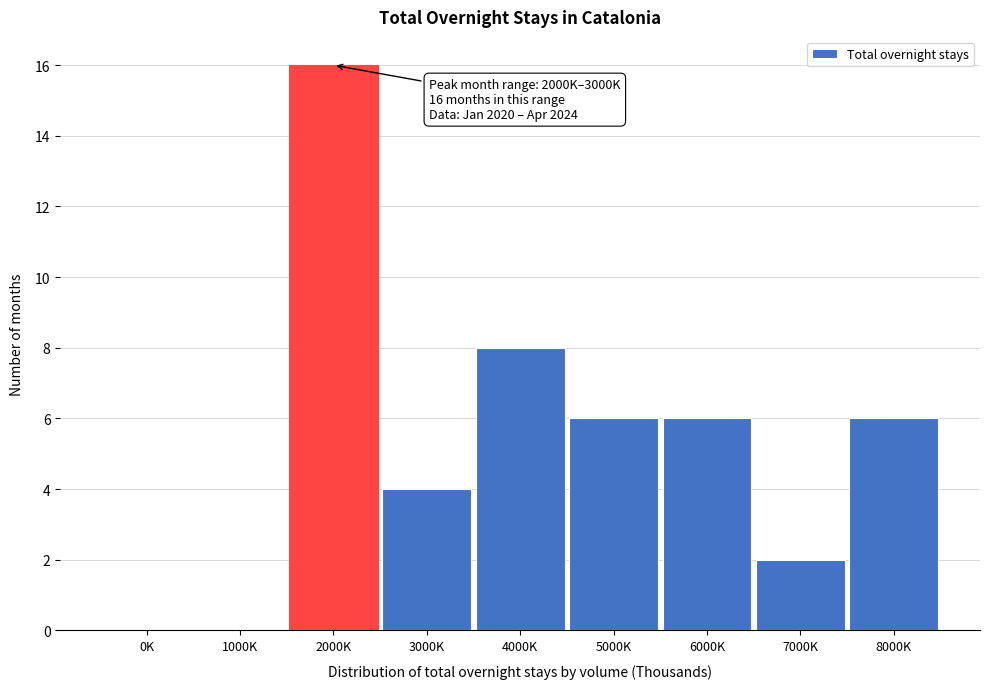

Reading left to right, transcribe all the data shown in this chart.

0K=0	1000K=0	2000K=16	3000K=4	4000K=8	5000K=6	6000K=6	7000K=2	8000K=6